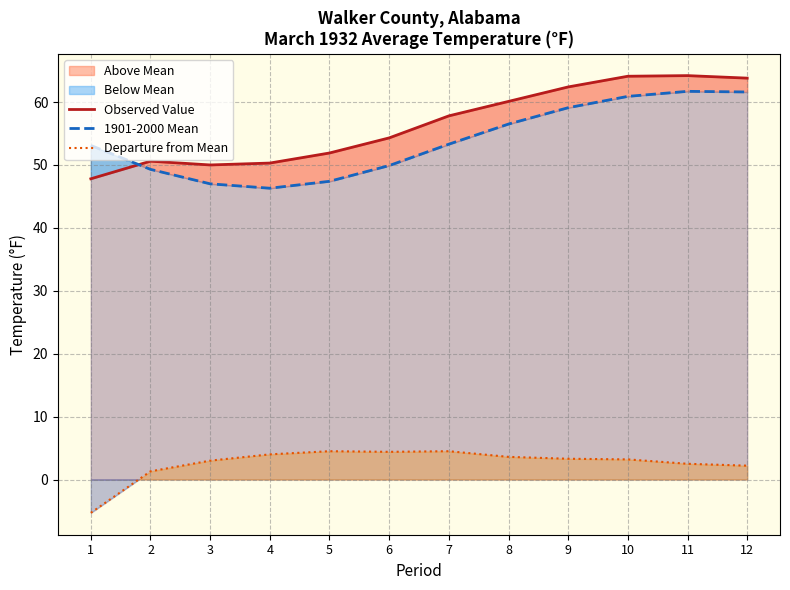

What is the value of the Departure from Mean point at the 10th from the left?

3.2